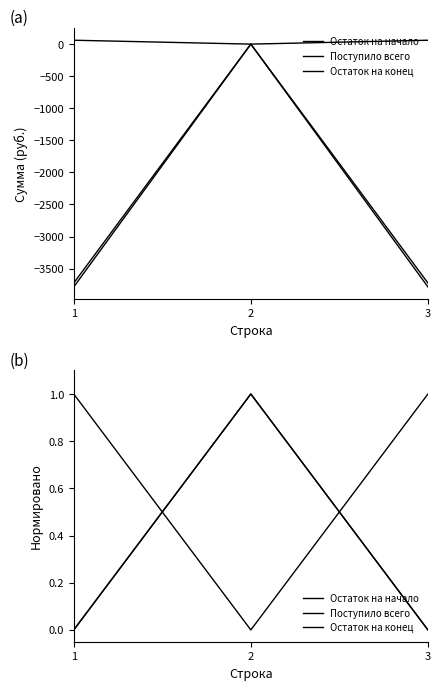

How many values in Остаток на начало are above zero?

1